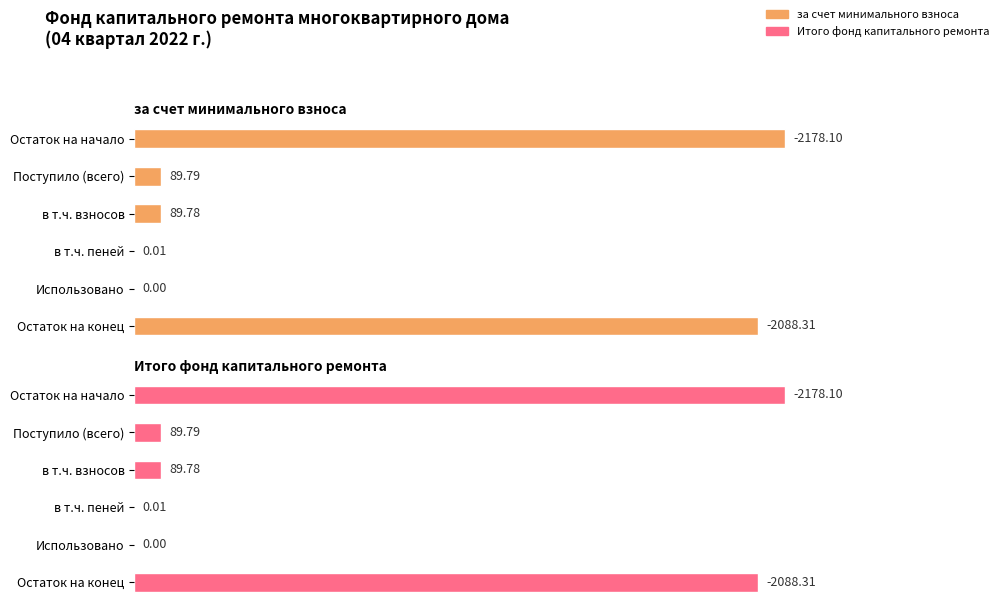

What is the label of the 3rd bar from the right?

в т.ч. пеней